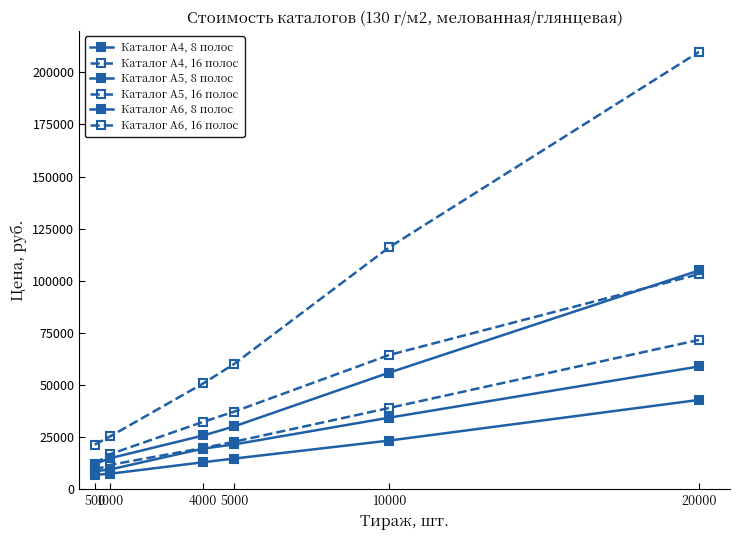

What is the average value of the Каталог А4, 8 полос series?

40708